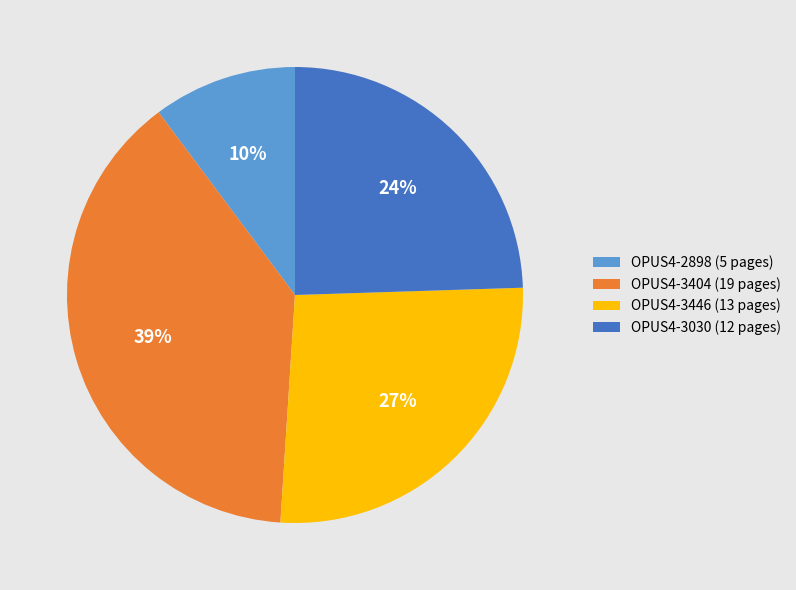

Between OPUS4-3404 (19 pages) and OPUS4-3446 (13 pages), which is larger?

OPUS4-3404 (19 pages)